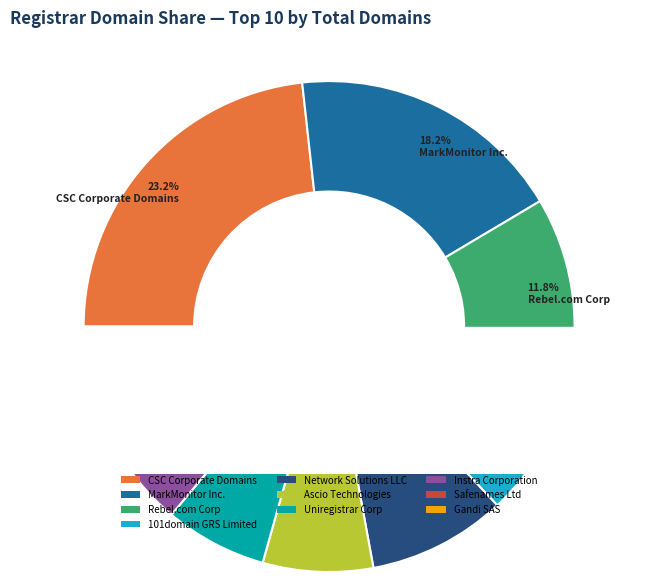

Which slice is the smallest?

Gandi SAS